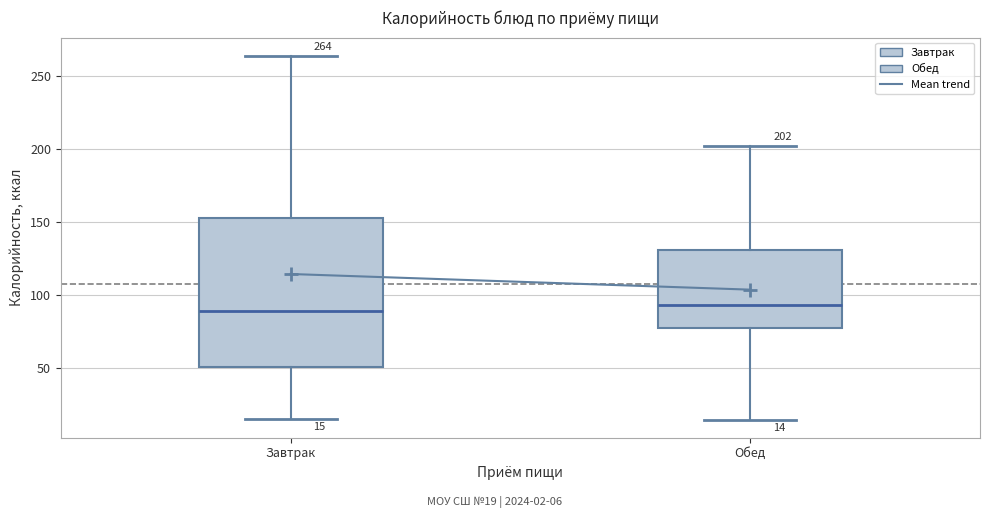

Comparing the boxes themselves (not the whiskers), which one is the tallest?

Завтрак